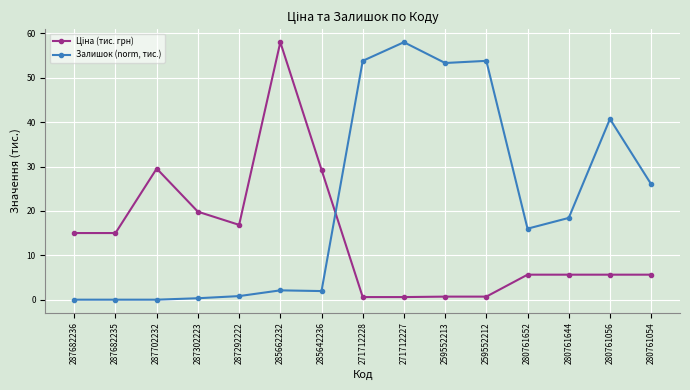

Does the chart display data point markers on the line(s)?

Yes